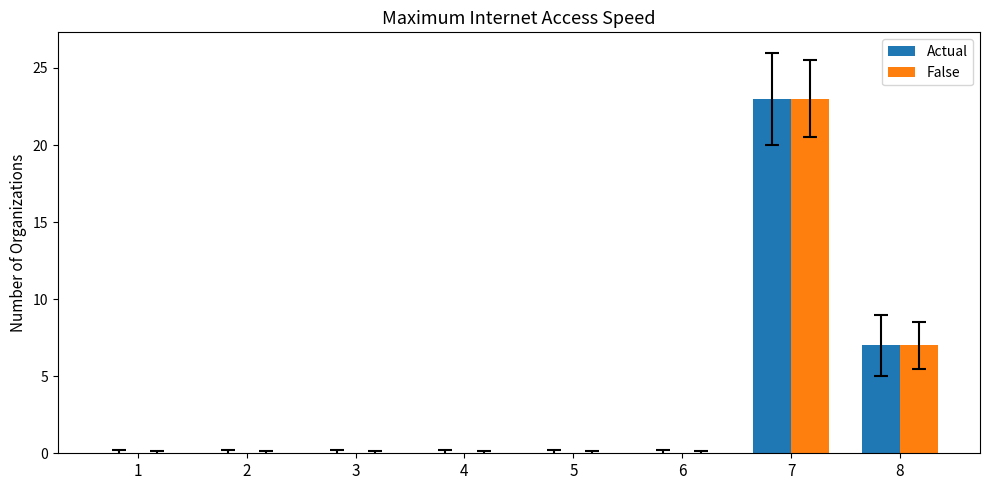

At which category is the sum across all series the highest?

7